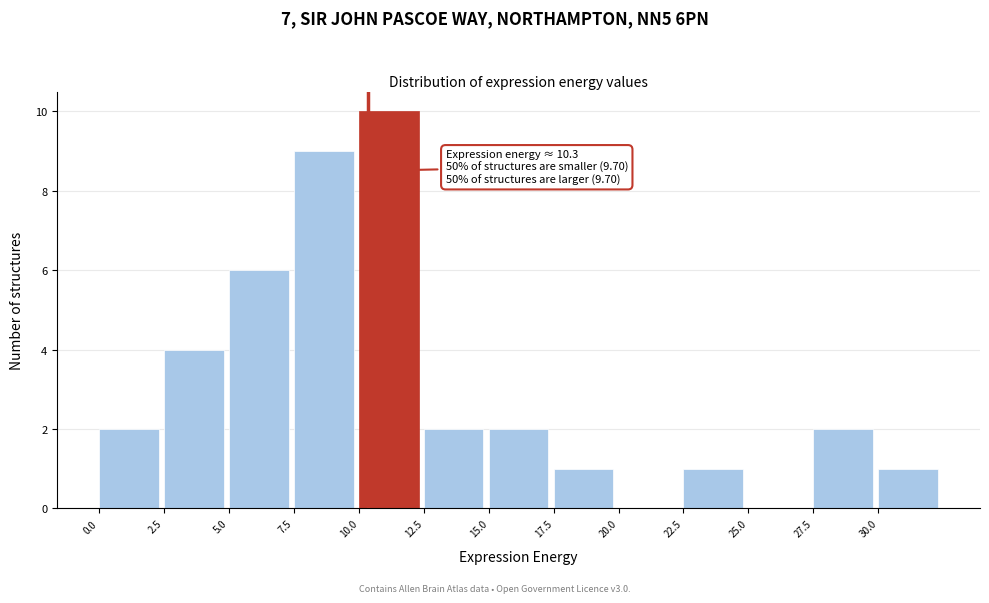

Over which range of the x-axis is the bar tallest?

10.0 to 12.5